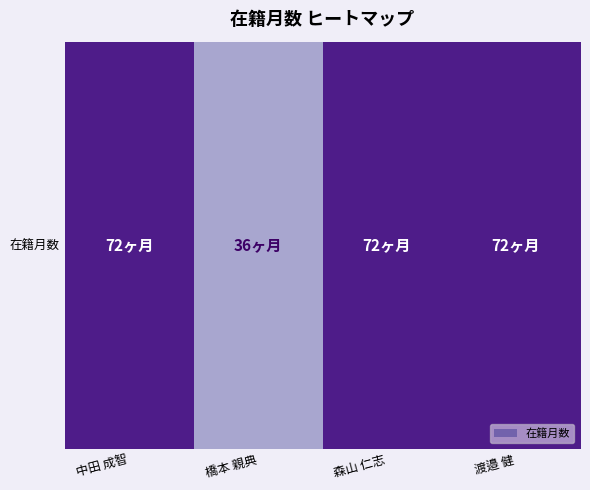

List the labels in order of value, smallest first.

橋本 親典, 中田 成智, 森山 仁志, 渡邉 健